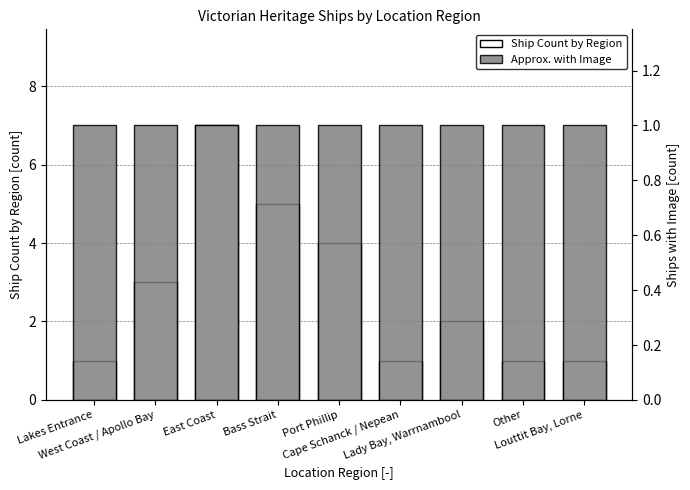

How many bars are there in total?

18